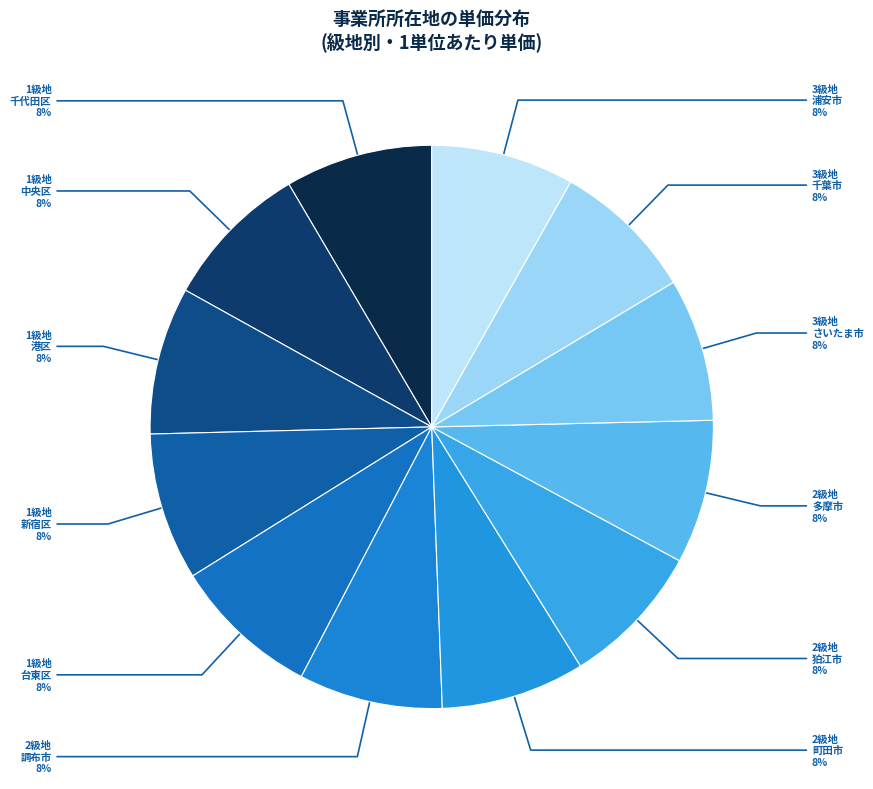

Is there any slice that represents more than half of the pie?

No